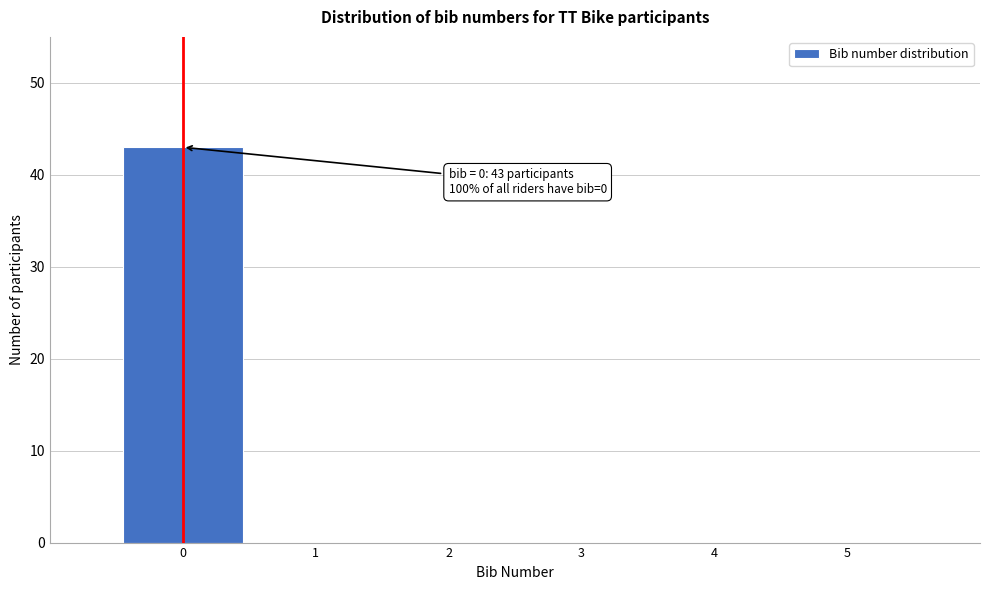

Reading left to right, extract all data points from this chart.

0=43	1=0	2=0	3=0	4=0	5=0